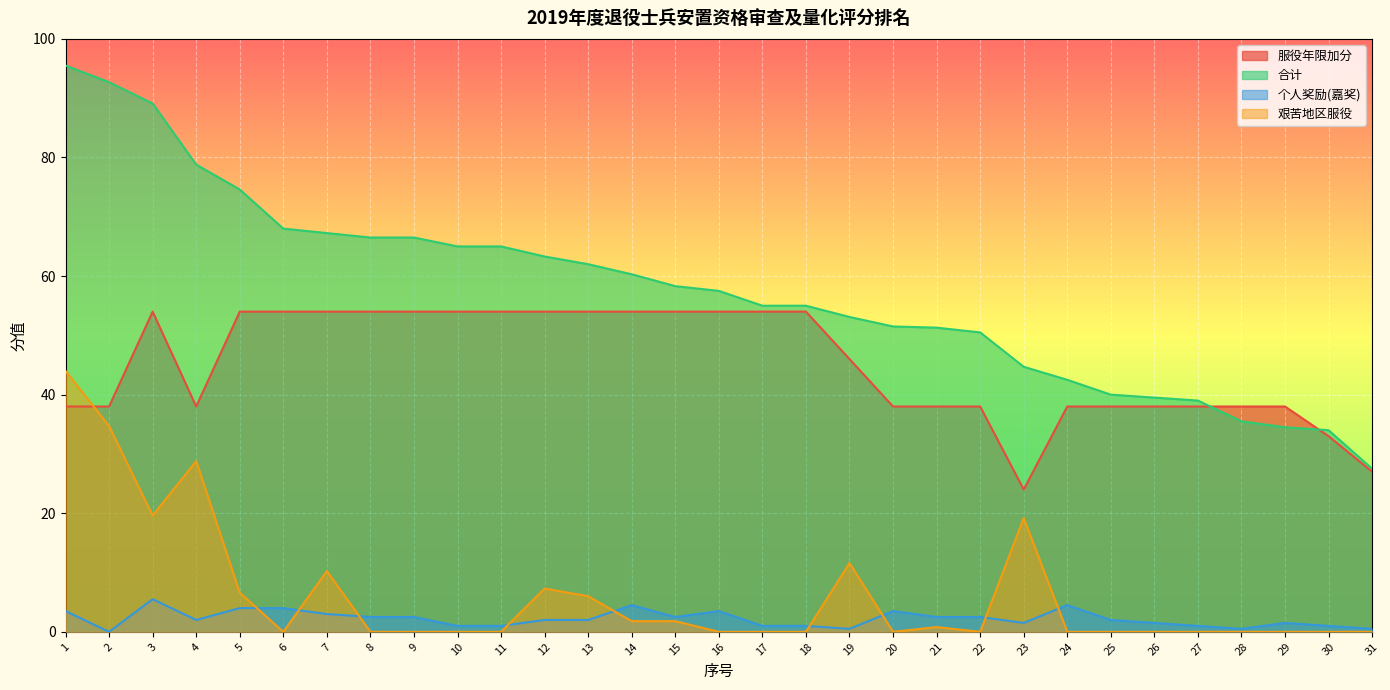

What is the sum of all 合计 values?

1784.0